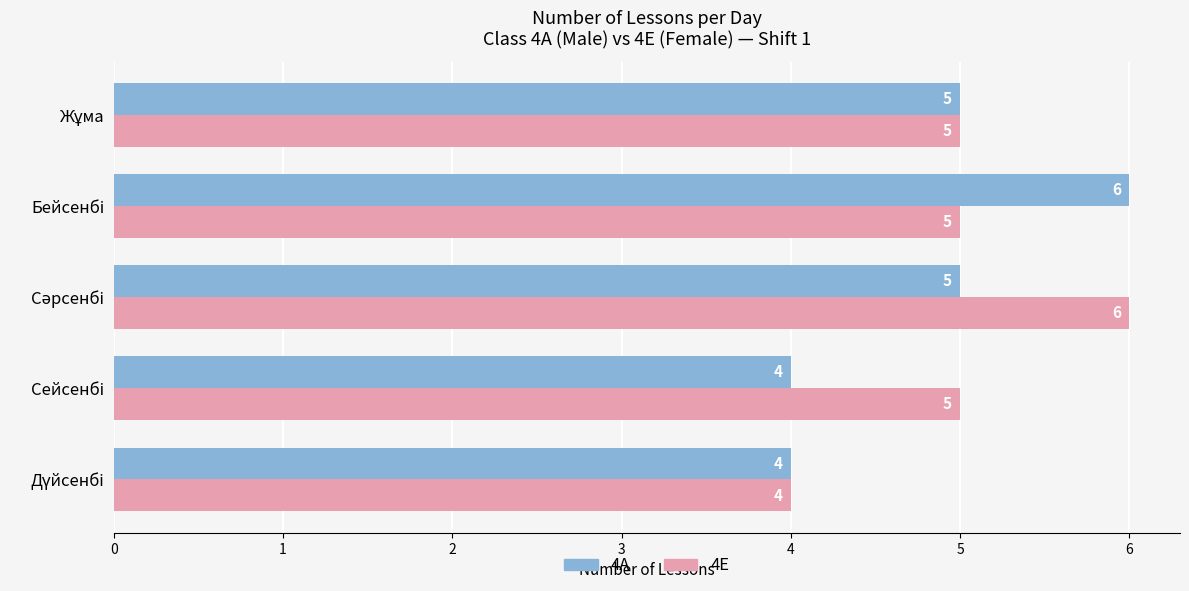

What is the minimum value shown in the chart?

4